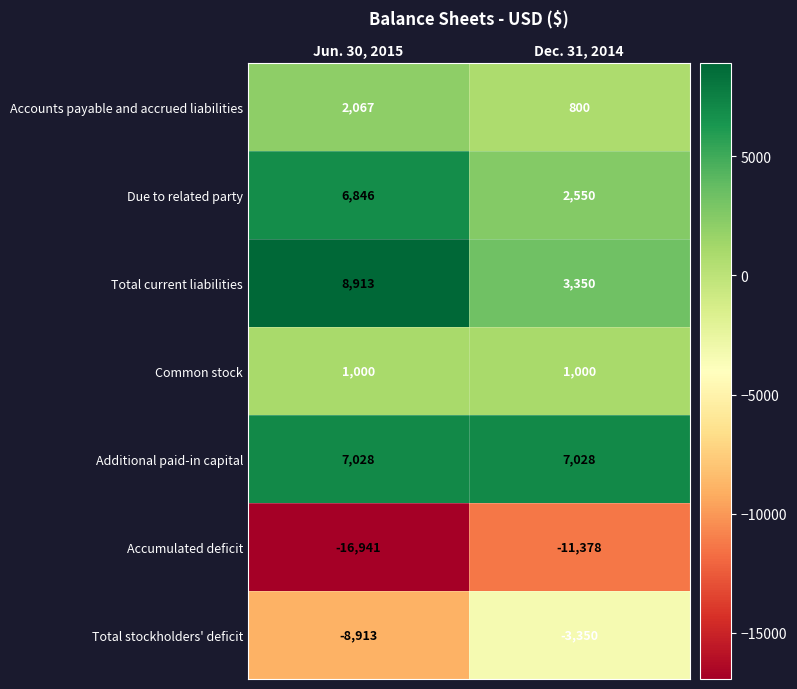

Which series has the largest total across all categories?

Additional paid-in capital